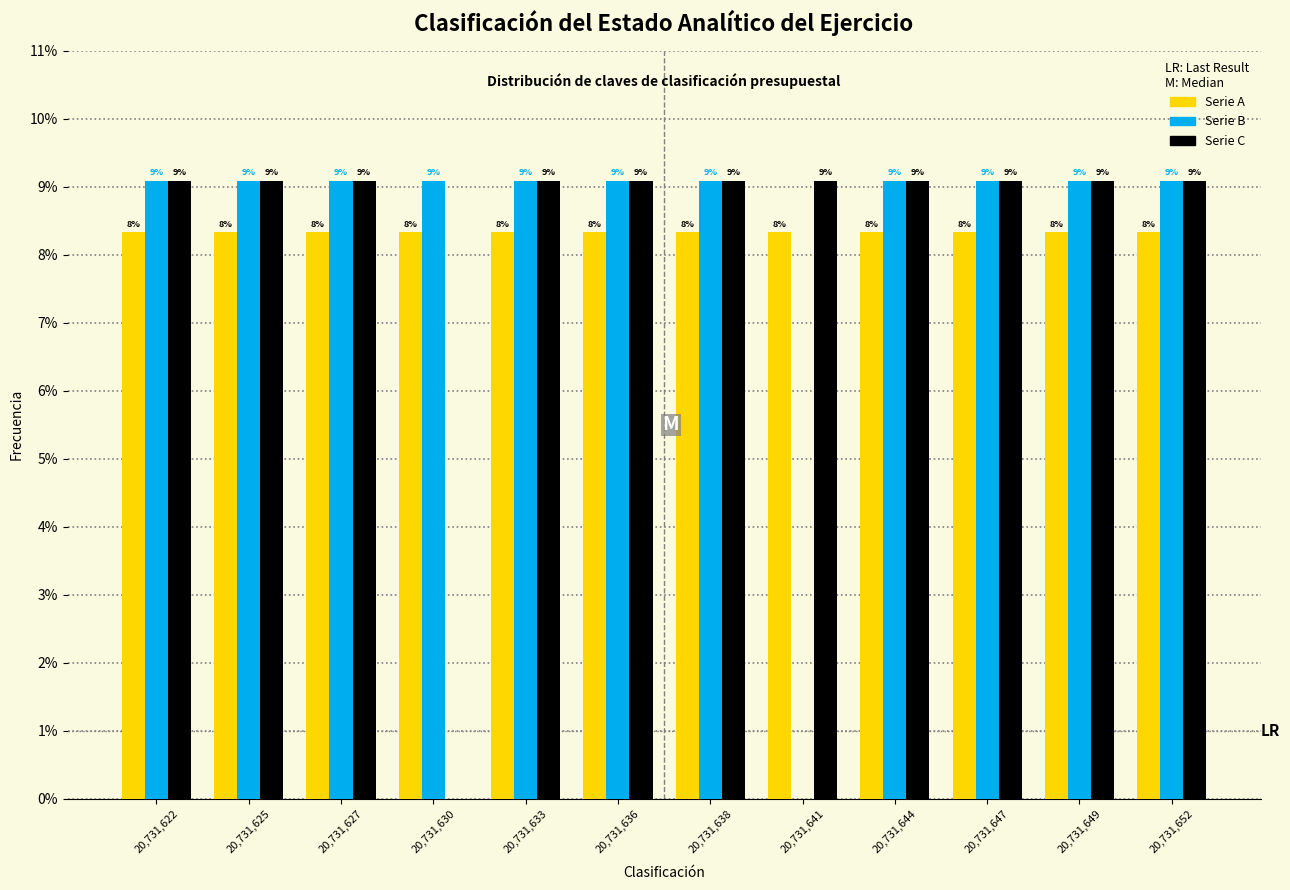

What are all the series names shown in the legend?

Serie A, Serie B, Serie C